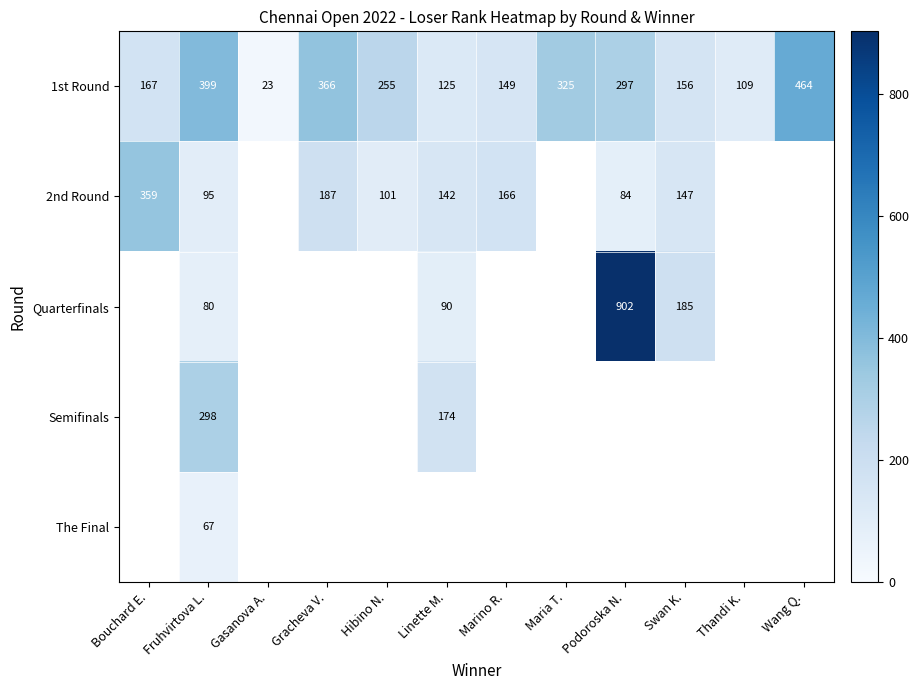

True or false: 2nd Round has a value of 262.0 at Gracheva V..

False